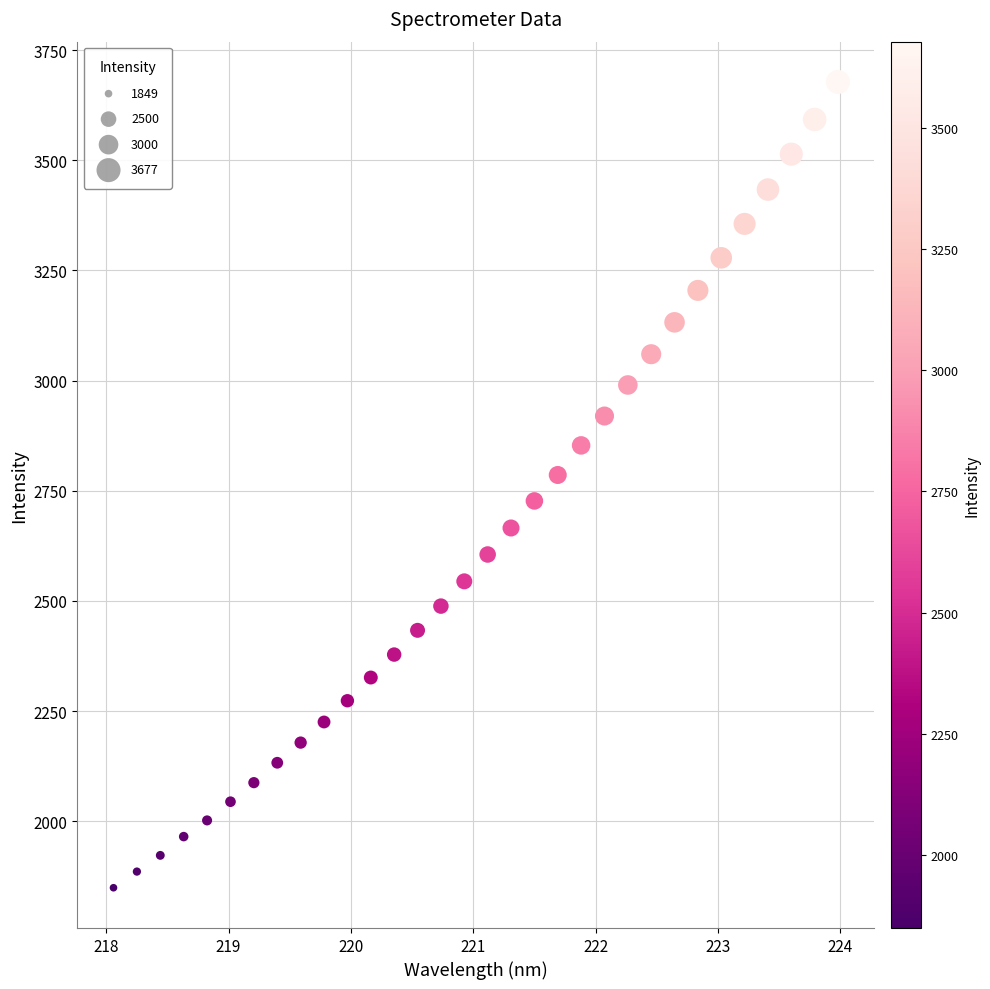

What is the range of Y values (max minus min)?

1828.9